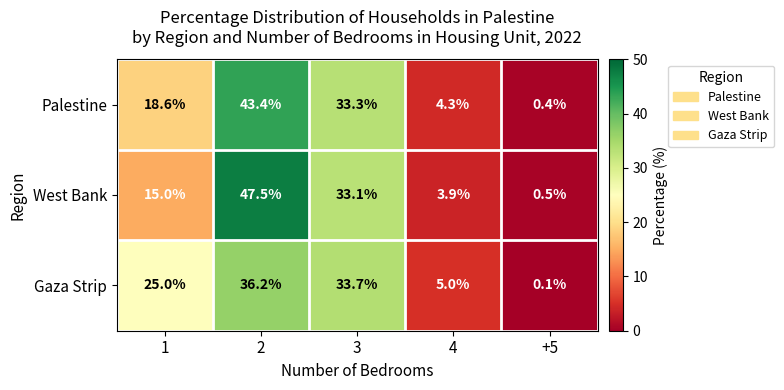

Which series has the largest range (max minus min)?

West Bank